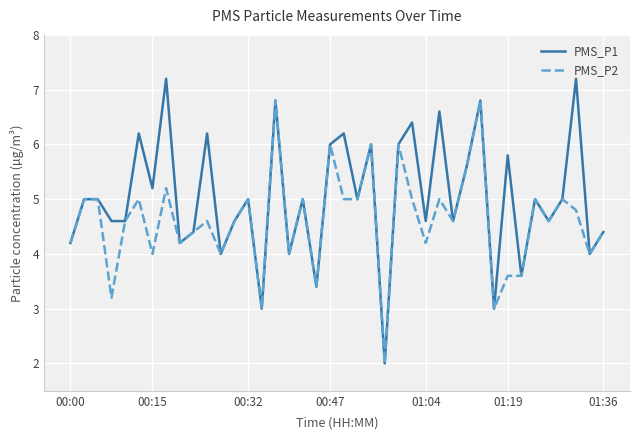

What is the greatest value displayed?

7.2